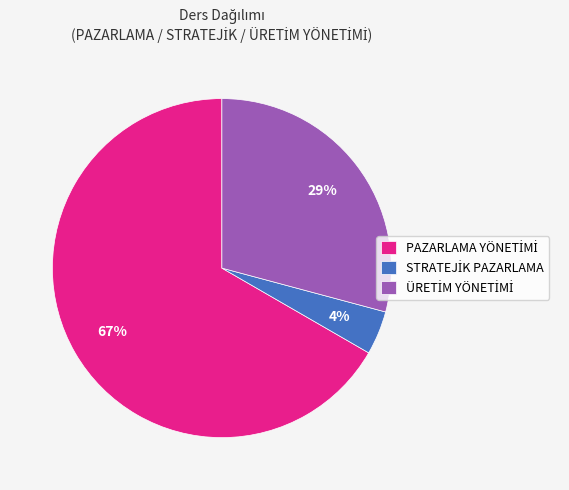

To the nearest percent, what is the average slice percentage?

33%